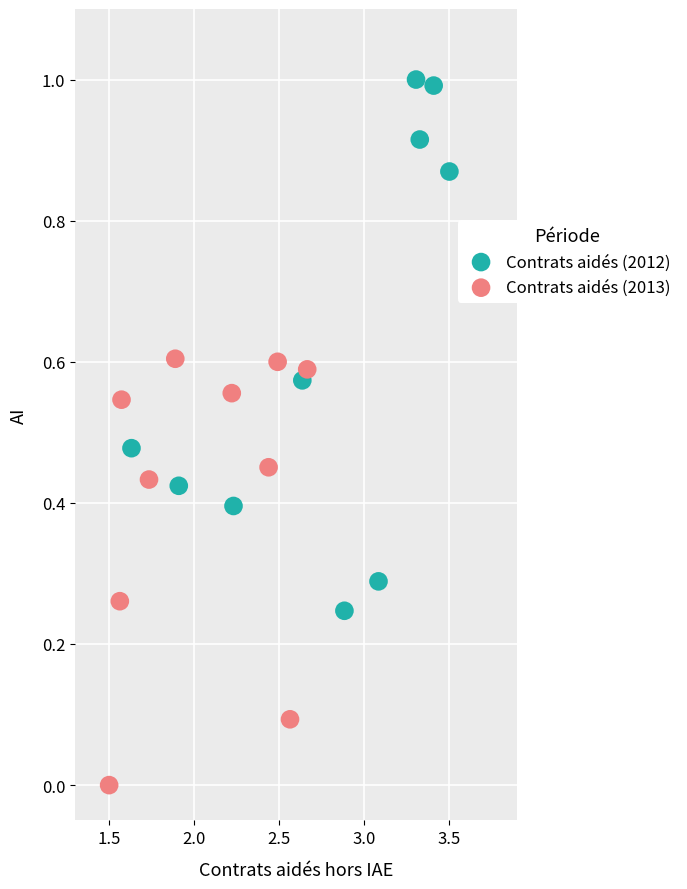

What are all the series names shown in the legend?

Contrats aidés (2012), Contrats aidés (2013)